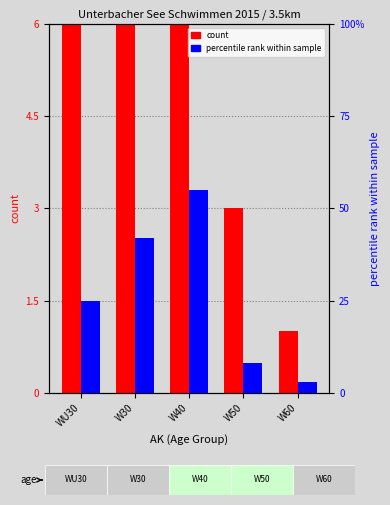

The percentile rank within sample series shows 42 at W30. True or false?

True